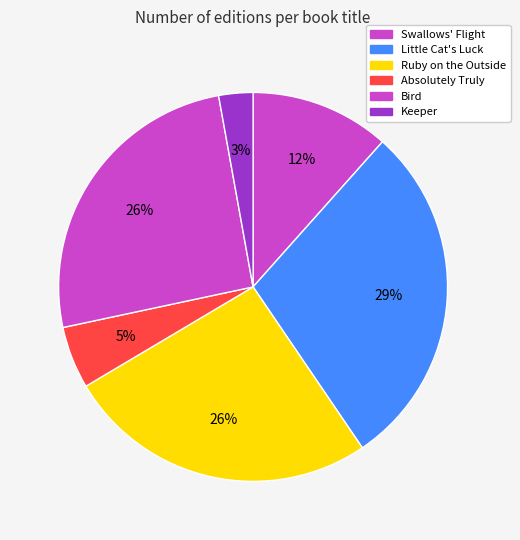

How many segments does this pie chart have?

6